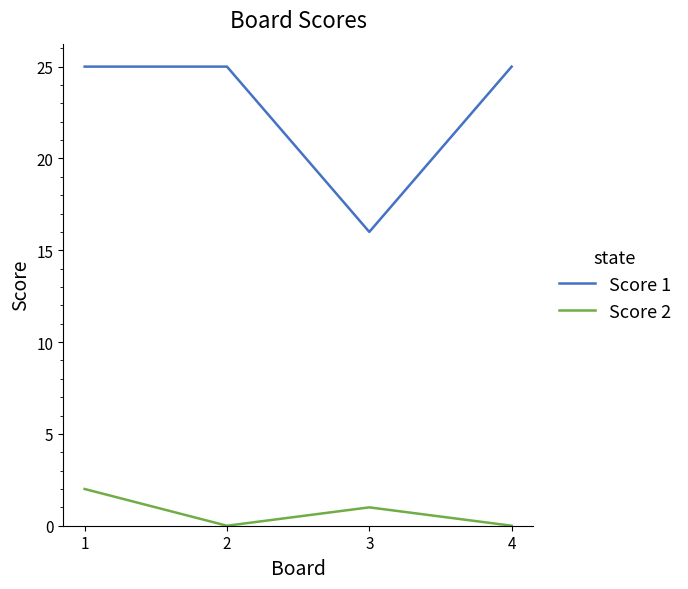

Rank the series by their maximum value, from highest to lowest.

Score 1, Score 2